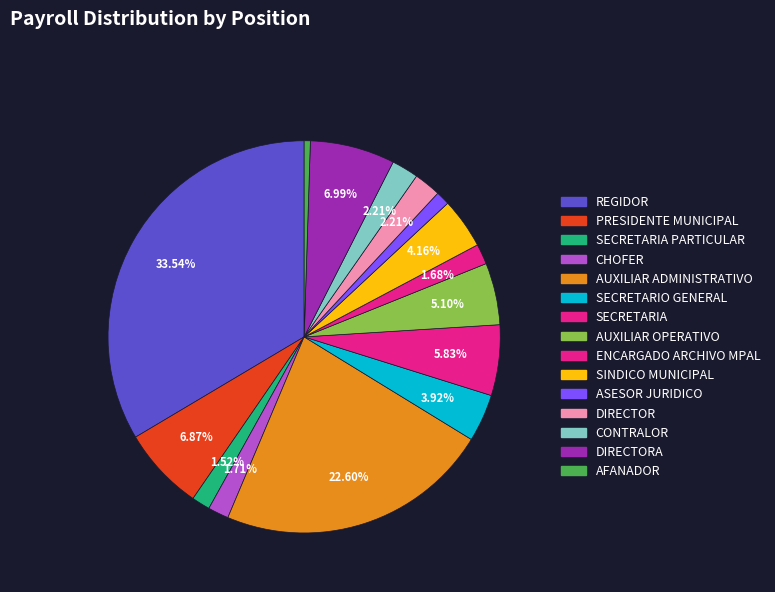

Which category has the biggest portion of the pie?

REGIDOR